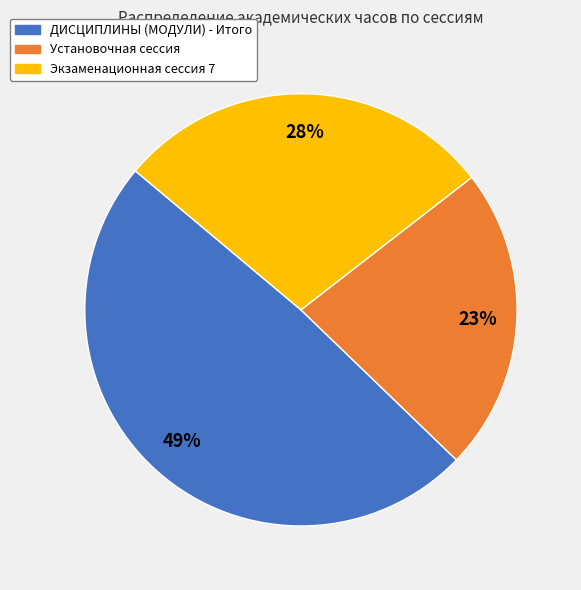

Count the number of slices in the pie.

3